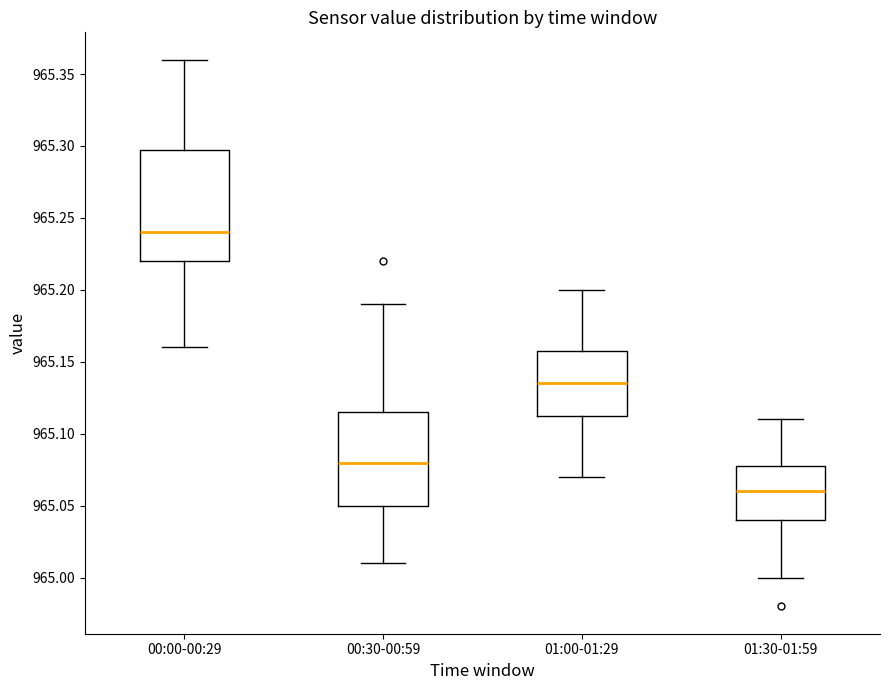

Reading left to right, transcribe this box plot: for each box, give where its median line is, the range the box spans, and where its two whiskers end, as read against the y-axis. The values are not printed on the chart, so give them approximately, as read against the axis.

00:00-00:29: median 965.240, box 965.220 to 965.300, whiskers 965.160 to 965.360
00:30-00:59: median 965.080, box 965.050 to 965.115, whiskers 965.010 to 965.190
01:00-01:29: median 965.135, box 965.115 to 965.160, whiskers 965.070 to 965.200
01:30-01:59: median 965.060, box 965.040 to 965.080, whiskers 965.000 to 965.110